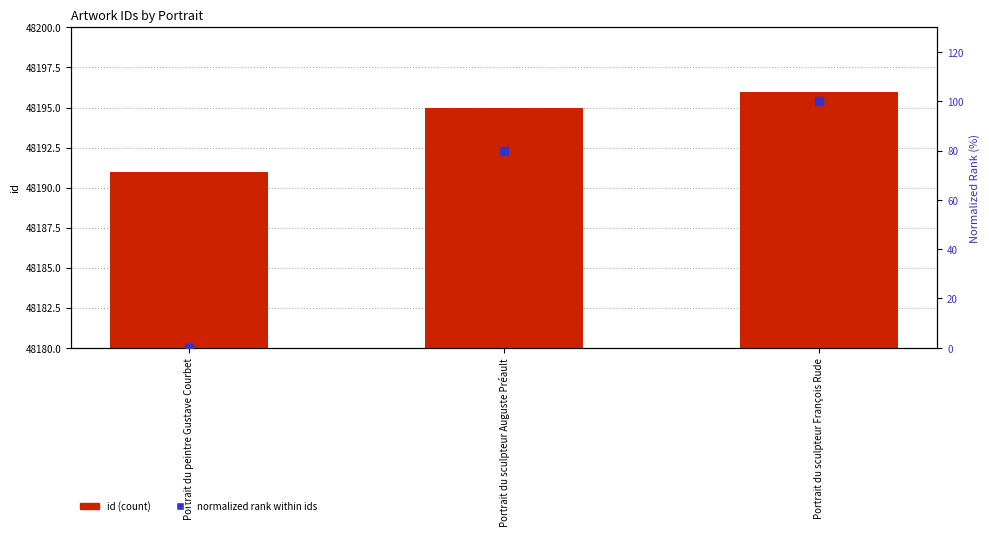

Is the value of normalized rank at Portrait du peintre Gustave Courbet greater than the value of id at Portrait du peintre Gustave Courbet?

No